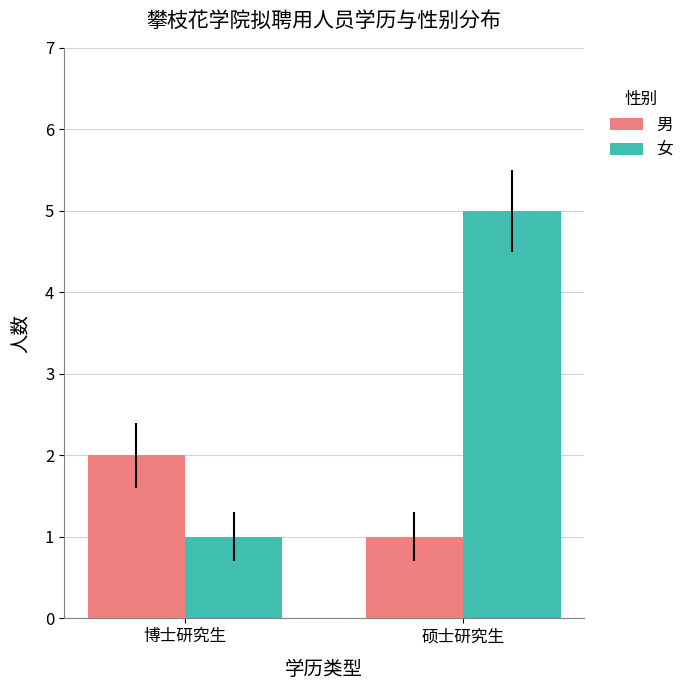

Which category has the highest value across all series?

硕士研究生